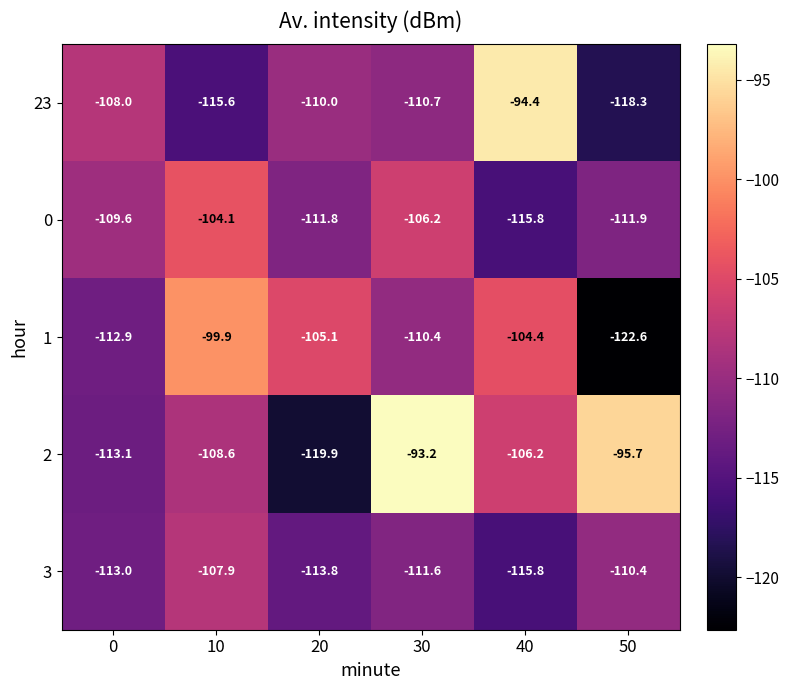

Which label corresponds to the largest value in the chart?

30